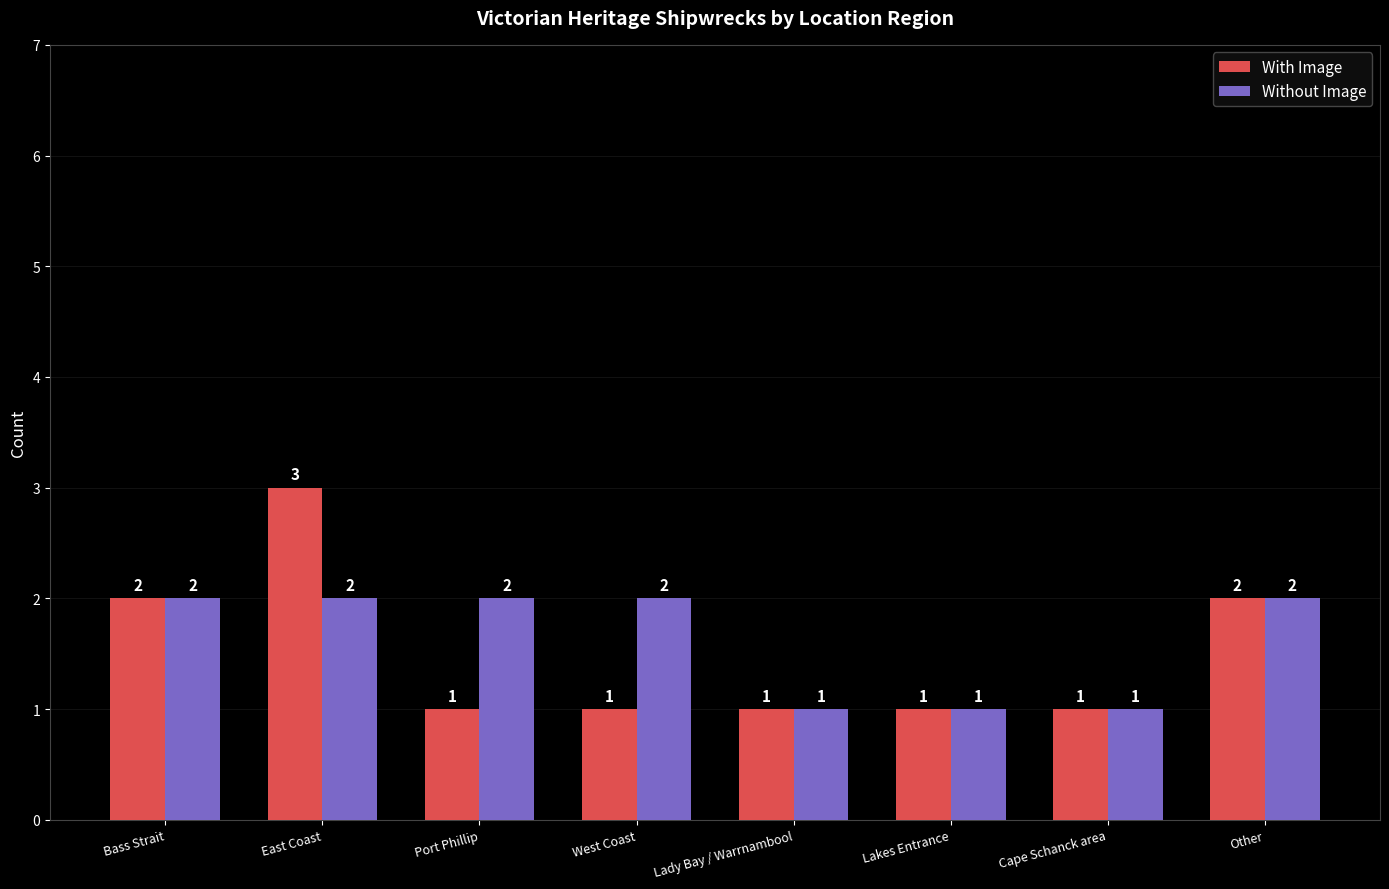

Rank the series by their maximum value, from lowest to highest.

Without Image, With Image